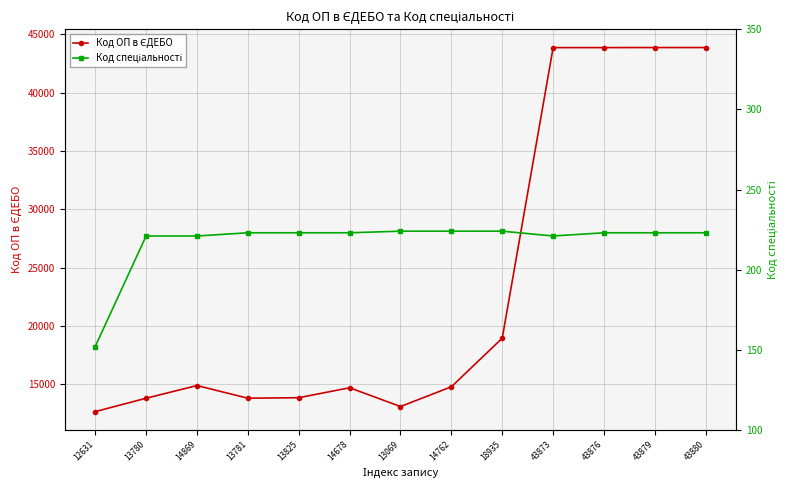

The value of Код спеціальності at 43880 is 78. True or false?

False